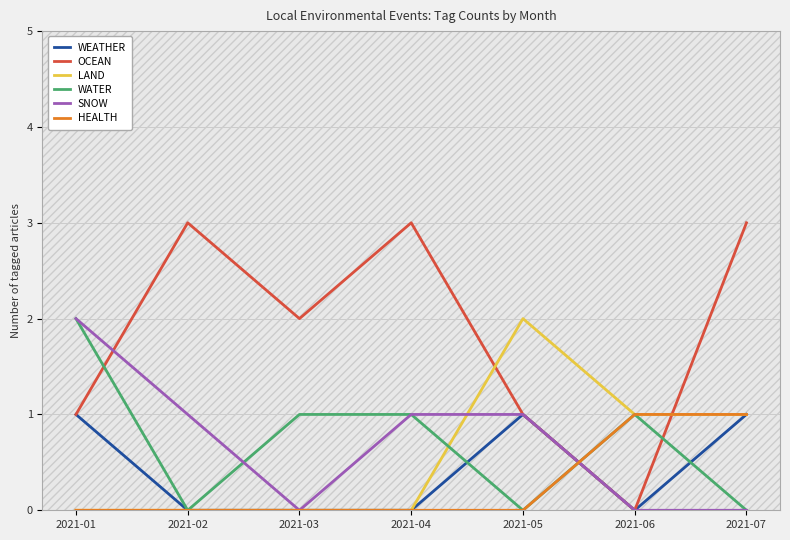

Is it true that HEALTH equals 0 at 2021-04?

True